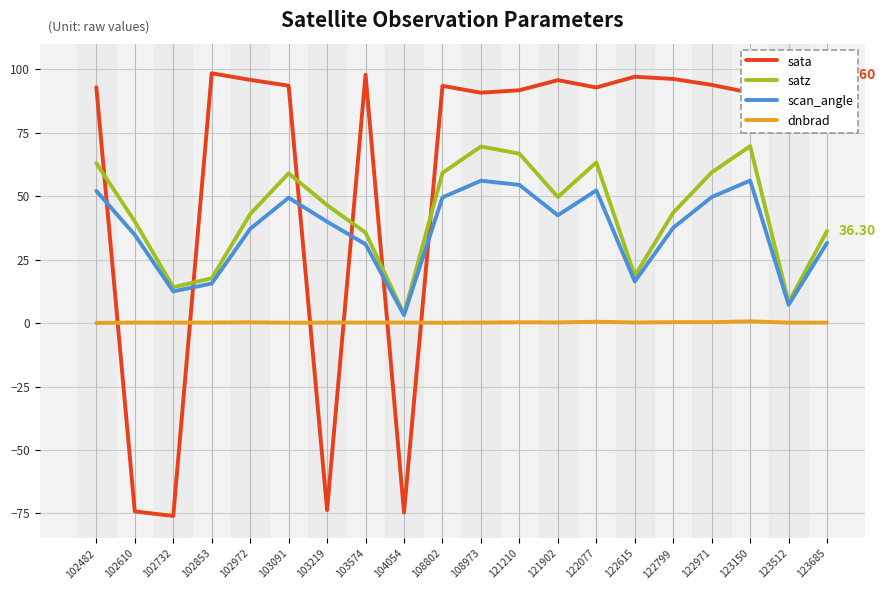

What is the minimum value shown in the chart?

-76.0